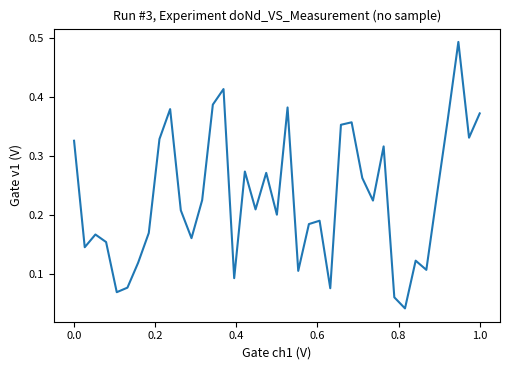

At which category does the data reach its first local peak?

0.2